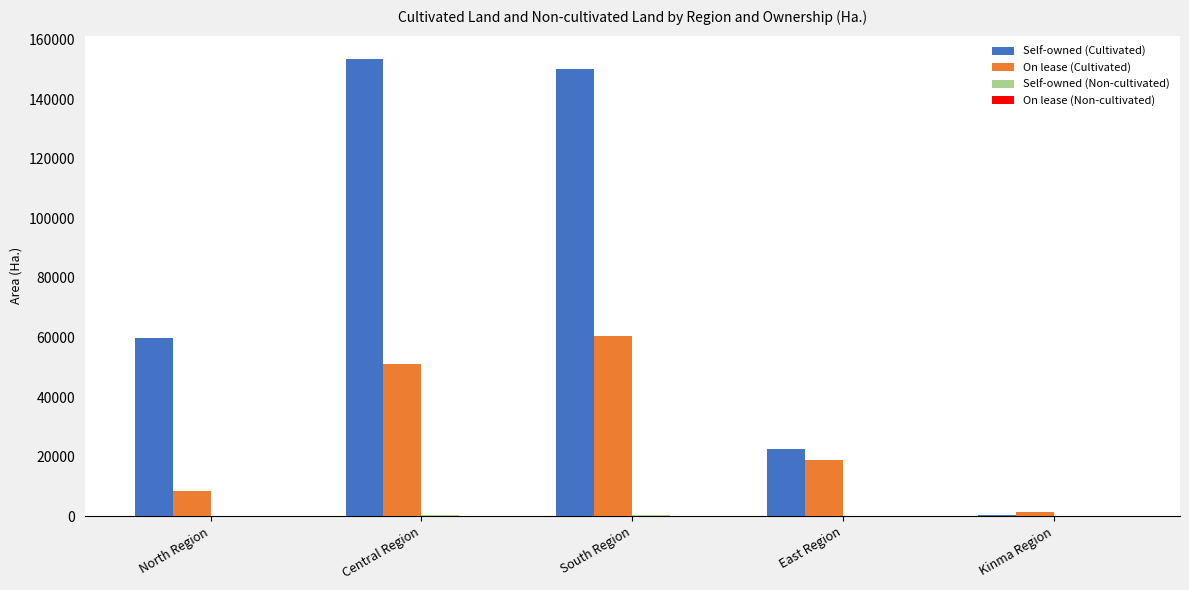

At which category is the sum across all series the highest?

South Region